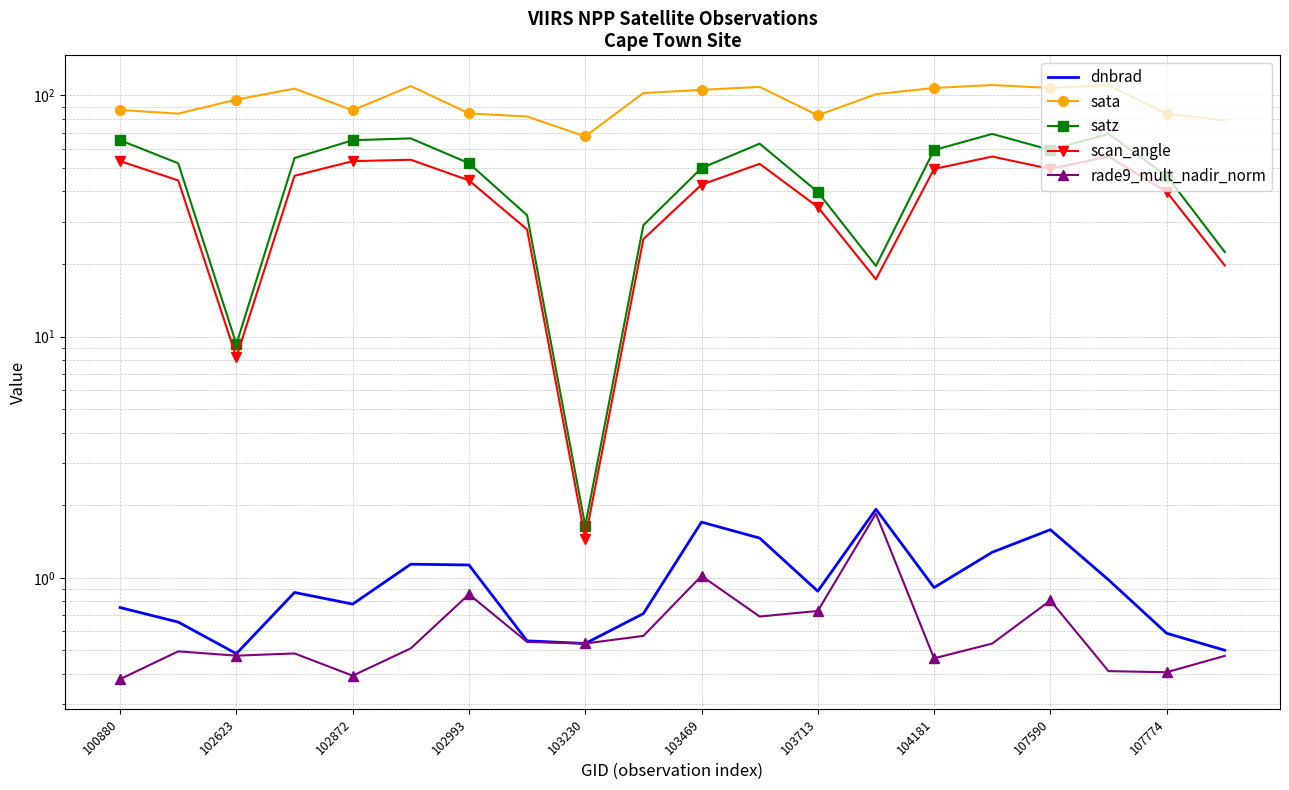

What is the value of the dnbrad point at the 11th from the left?

1.7